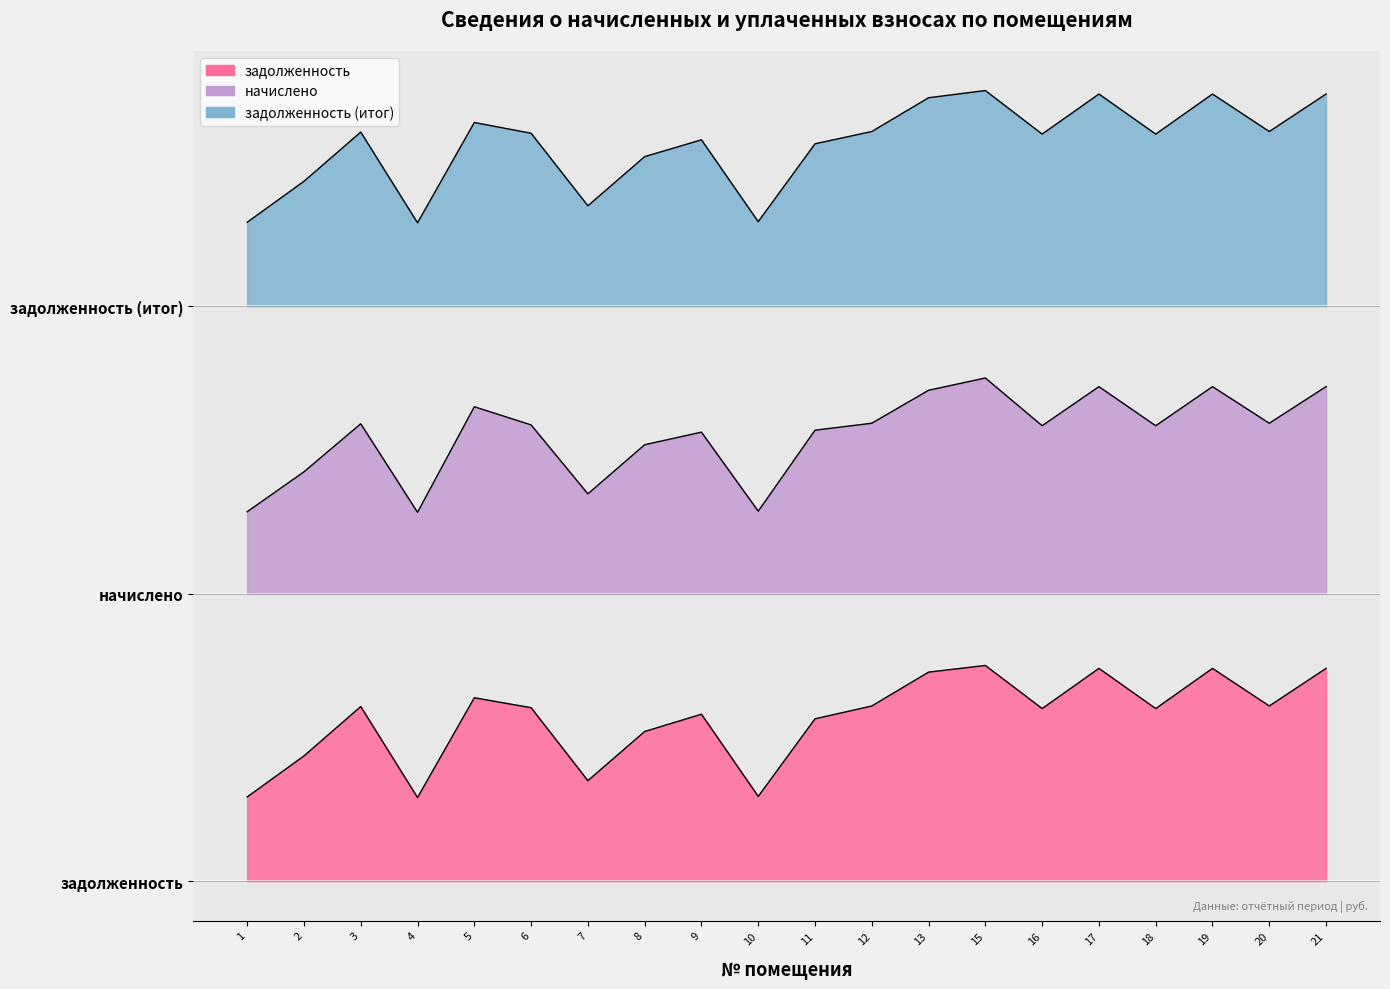

Reading left to right, extract all data points from this chart.

задолженность: 1=2340.1	2=3482.2	3=4855.9	4=2324.1	5=5100.7	6=4824.0	7=2794.0	8=4161.8	9=4642.9	10=2356.1	11=4514.7	12=4871.9	13=5814.3	15=6000.0	16=4800.0	17=5918.1	18=4800.0	19=5918.1	20=4871.9	21=5918.1
начислено: 1=10277.2	2=11388.6	3=12725.5	4=10261.7	5=13199.5	6=12694.4	7=10774.7	8=12142.5	9=12492.3	10=10292.8	11=12546.7	12=12741.0	13=13658.1	15=14000.0	16=12671.1	17=13759.2	18=12671.1	19=13759.2	20=12741.0	21=13759.2
задолженность (итог): 1=18334.0	2=19473.1	3=20843.2	4=18318.1	5=21110.3	6=20811.4	7=18792.1	8=20159.9	9=20628.3	10=18349.9	11=20517.8	12=20859.1	13=21799.1	15=22000.0	16=20787.5	17=21902.7	18=20787.5	19=21902.7	20=20859.1	21=21902.7